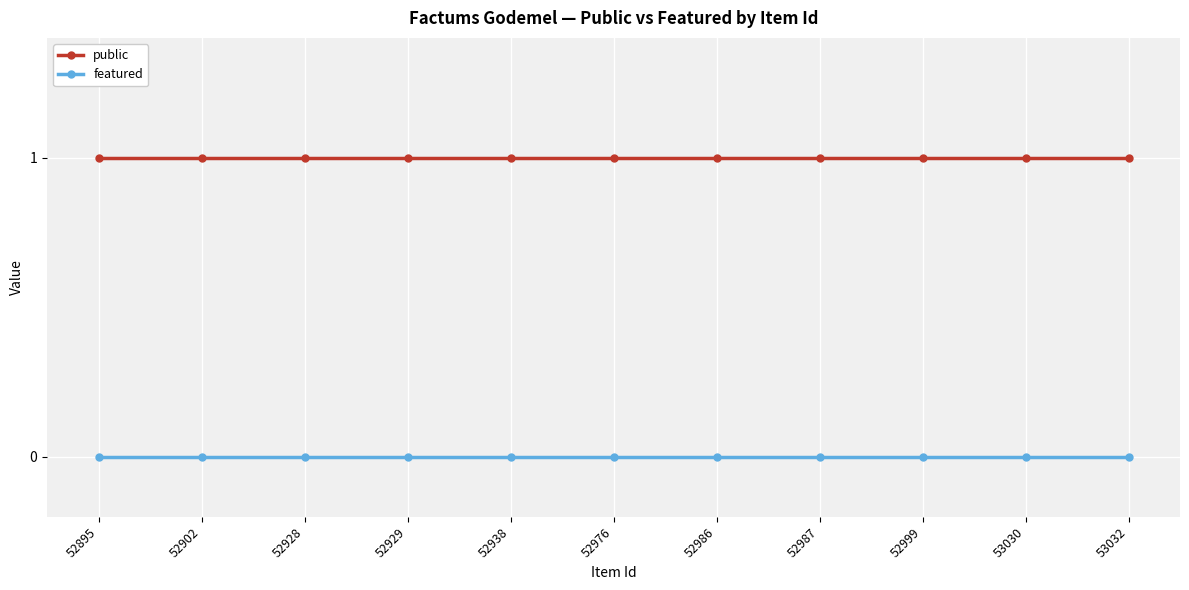

Is it true that public equals 1 at 53030?

True